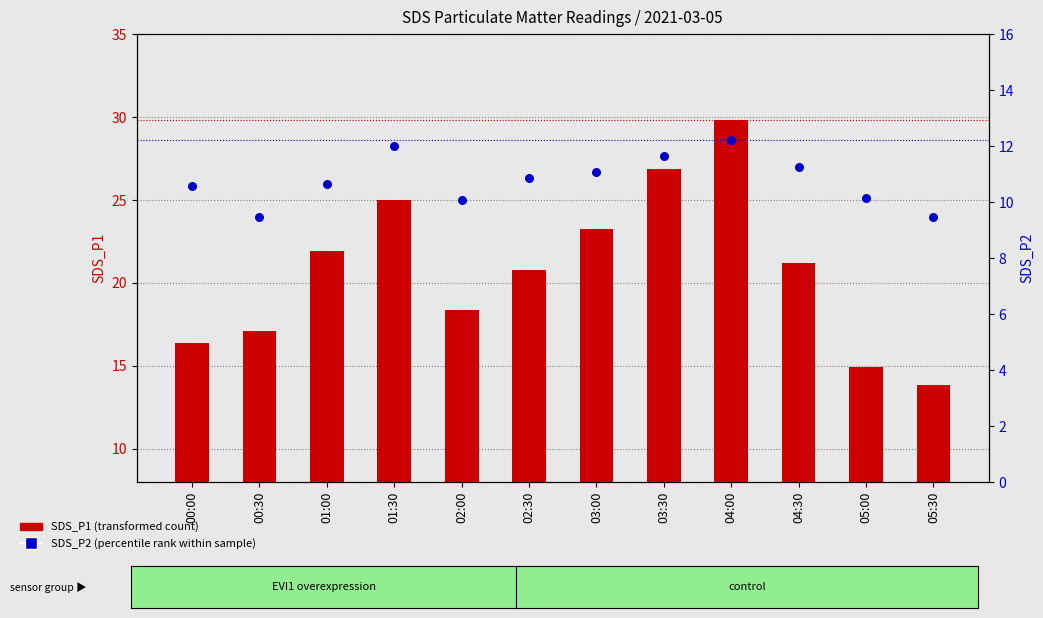

Which series reaches the maximum Y coordinate?

SDS_P1 (transformed count)